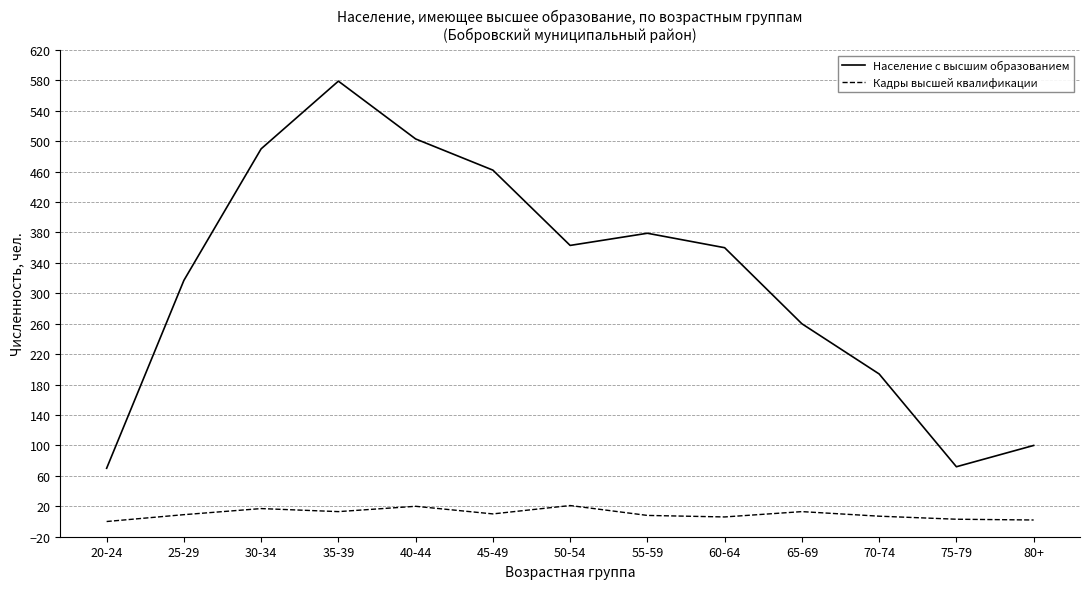

Which series changed the most between 20-24 and 80+?

Население с высшим образованием